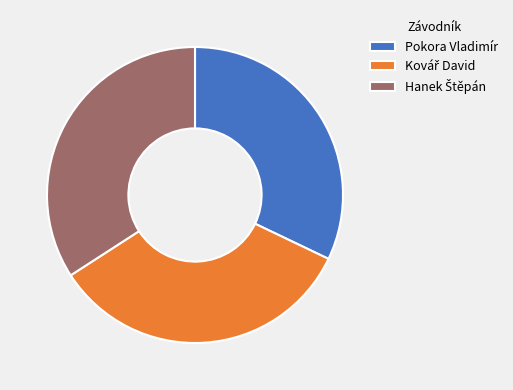

Is there any slice that represents more than half of the pie?

No